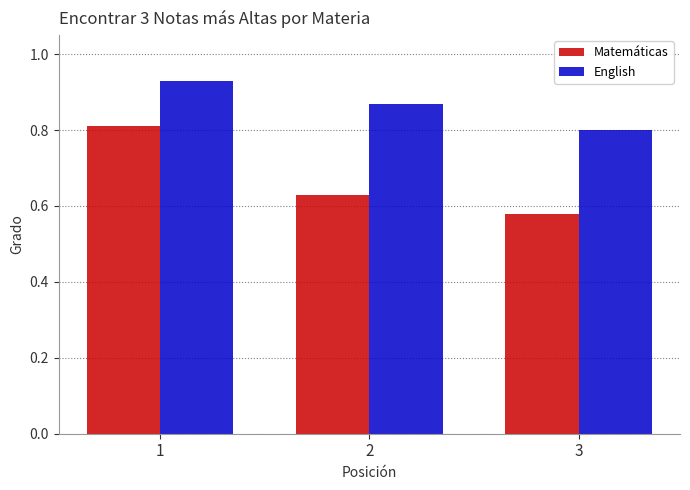

At which category is the sum across all series the highest?

1